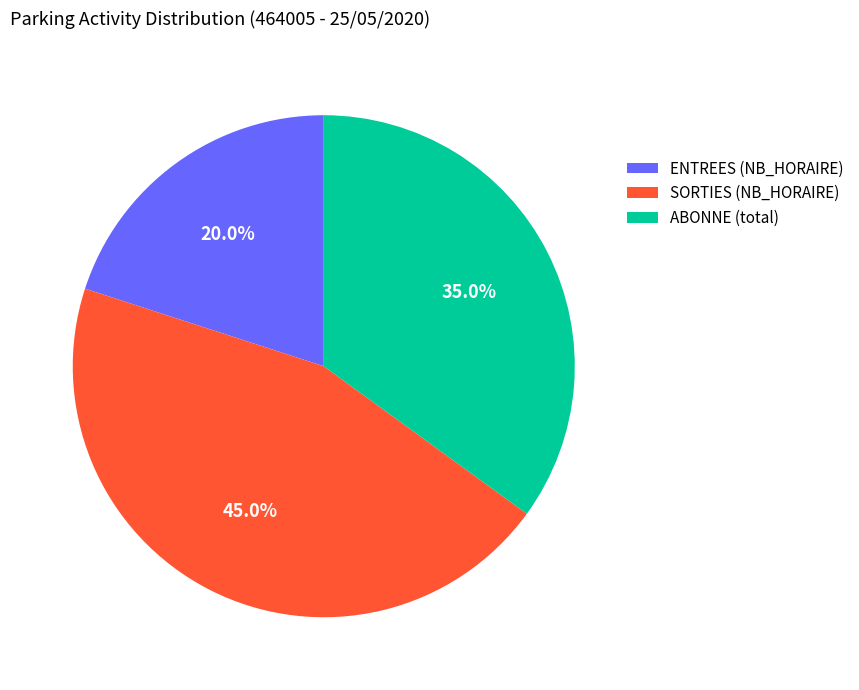

What is the ratio of the value at ABONNE (total) to the value at SORTIES (NB_HORAIRE)?

0.8